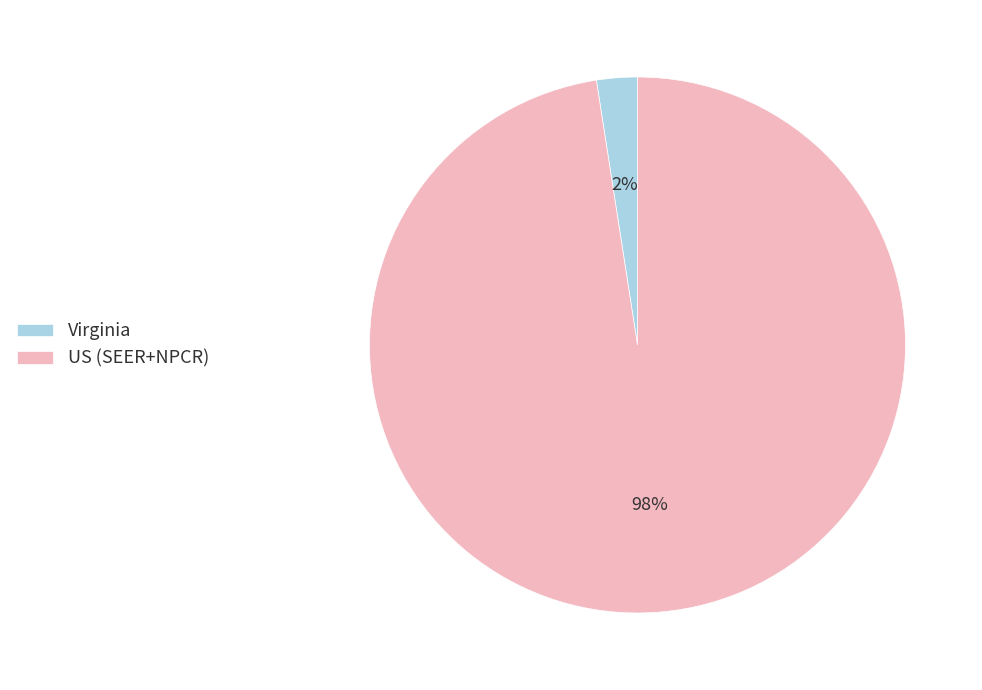

Which category accounts for the majority?

US (SEER+NPCR)